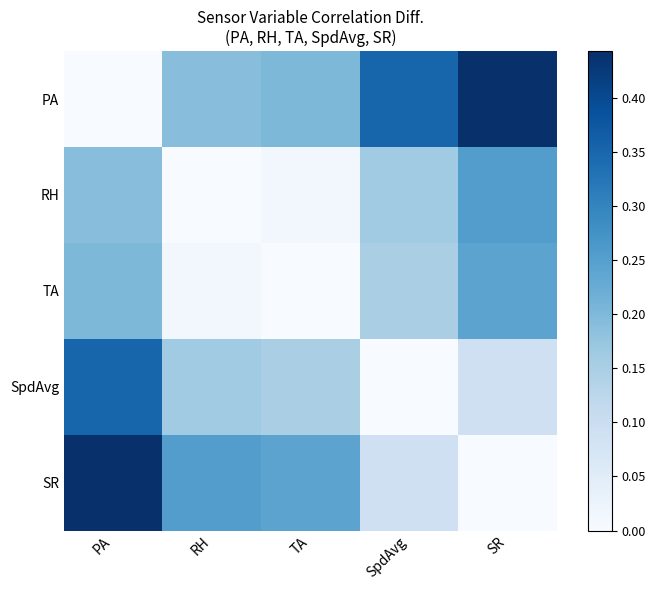

Which series has the largest total across all categories?

PA